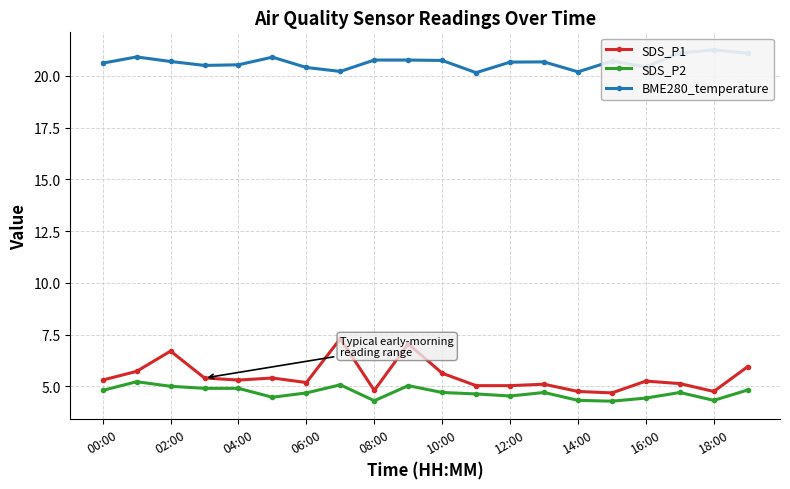

What is the maximum value for SDS_P1?

7.3